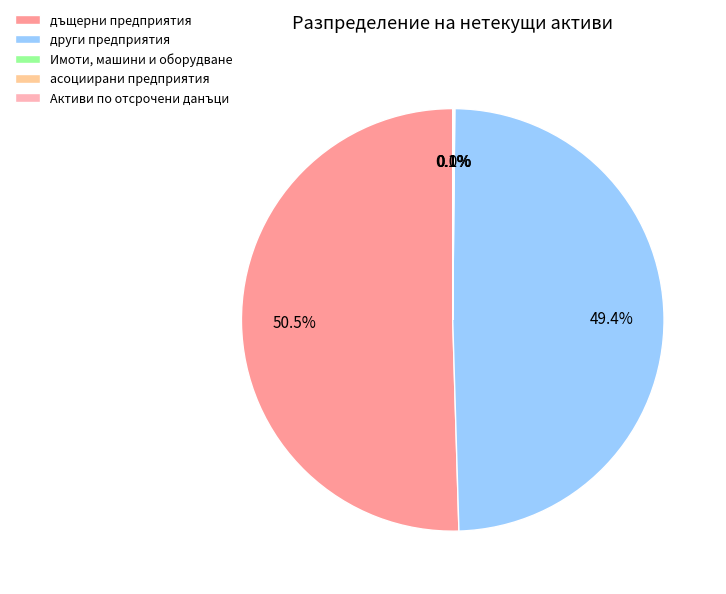

Which category has the biggest portion of the pie?

дъщерни предприятия